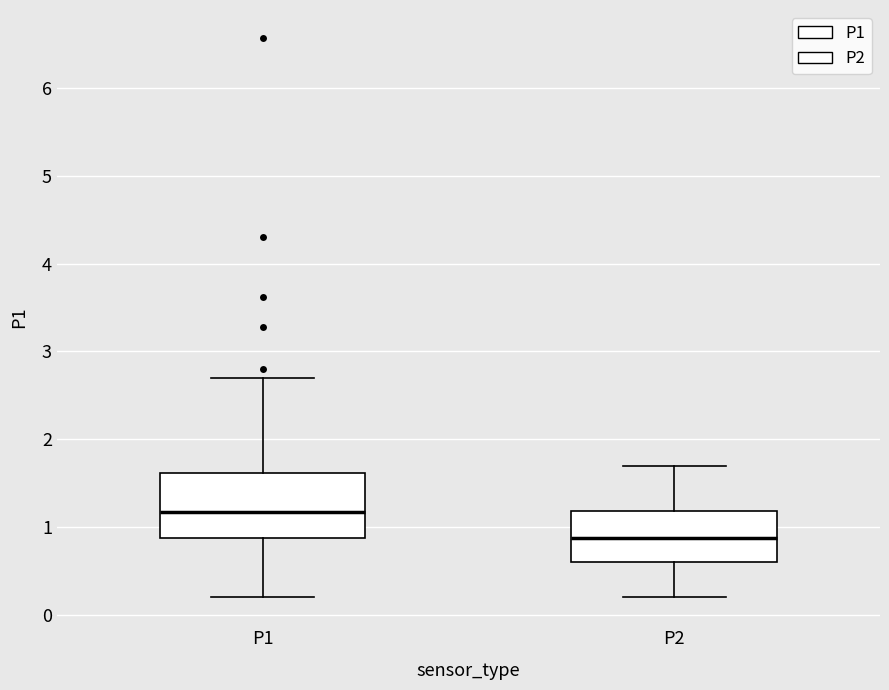

Comparing the boxes themselves (not the whiskers), which one is the tallest?

P1